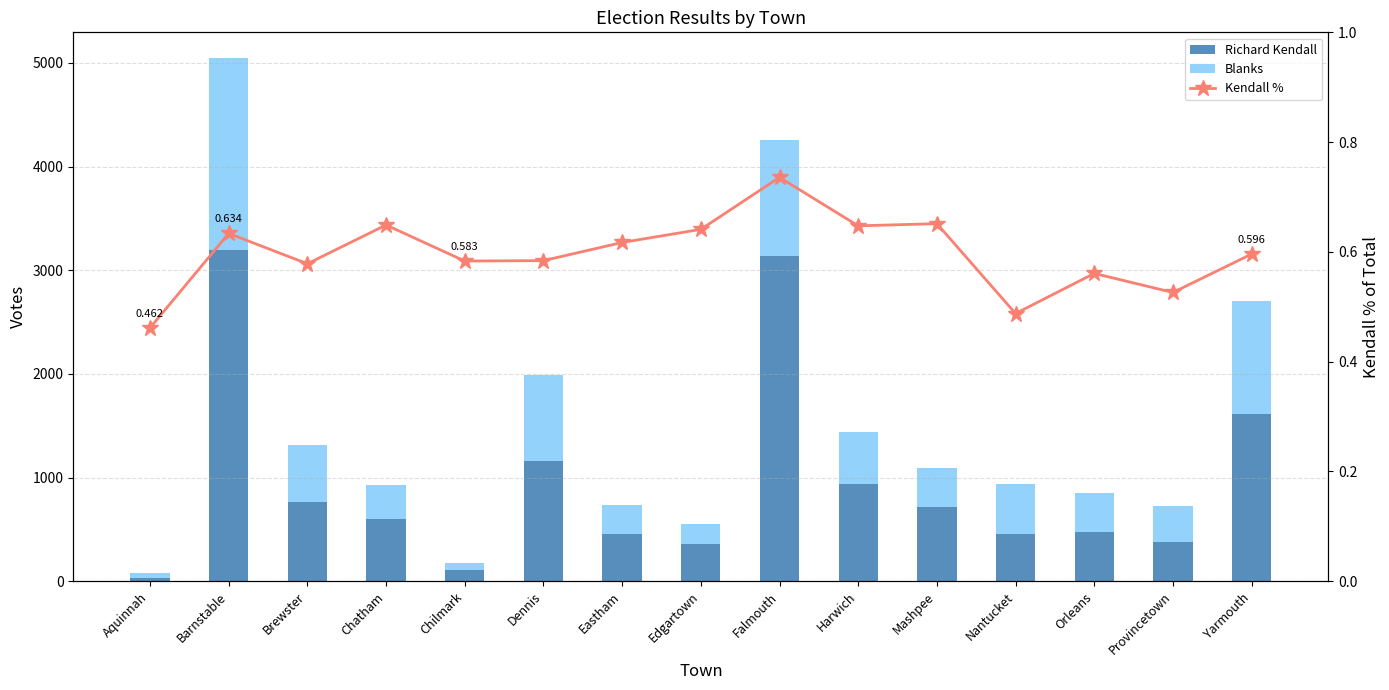

Rank the series by their average value, from lowest to highest.

Kendall %, Blanks, Richard Kendall